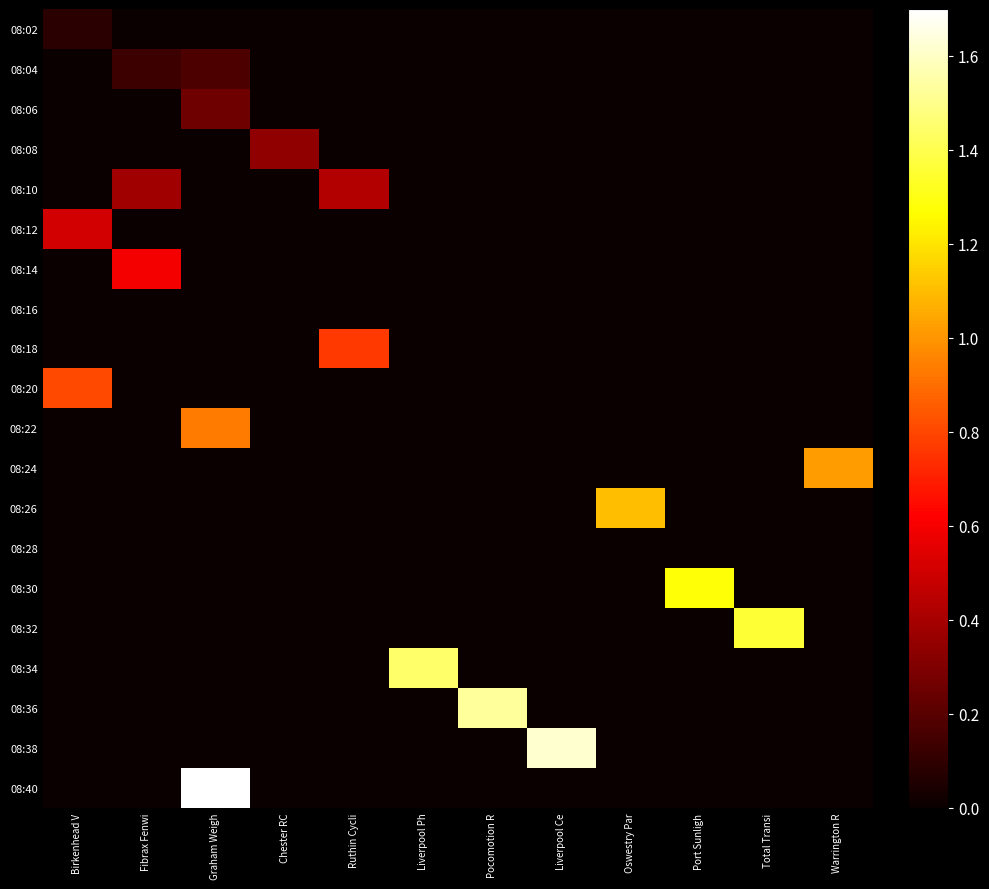

What is the difference between the highest and lowest values at Ruthin Cycli?

0.8